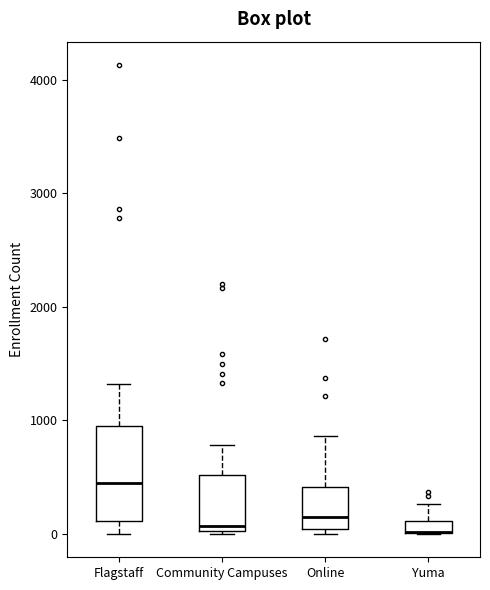

Where is the lower edge of the box for Yuma on the y-axis? The values are not printed on the chart, so give them approximately, as read against the axis.

0